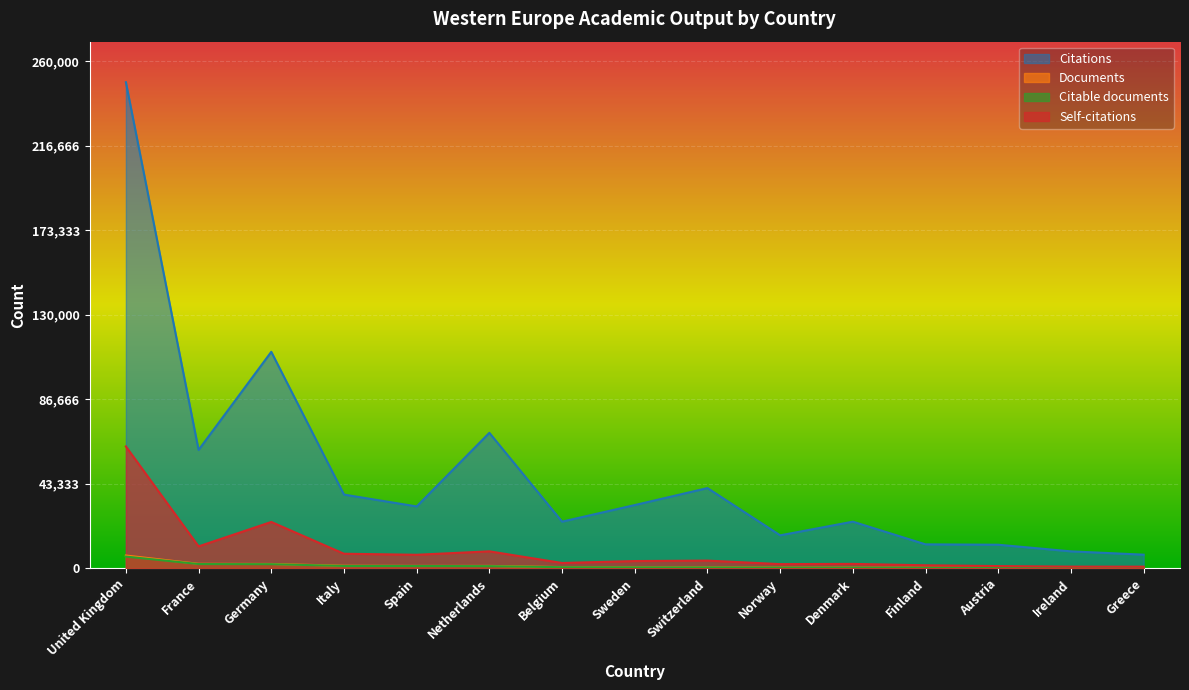

What is the difference between the maximum and second lowest values in the Citations series?

240482